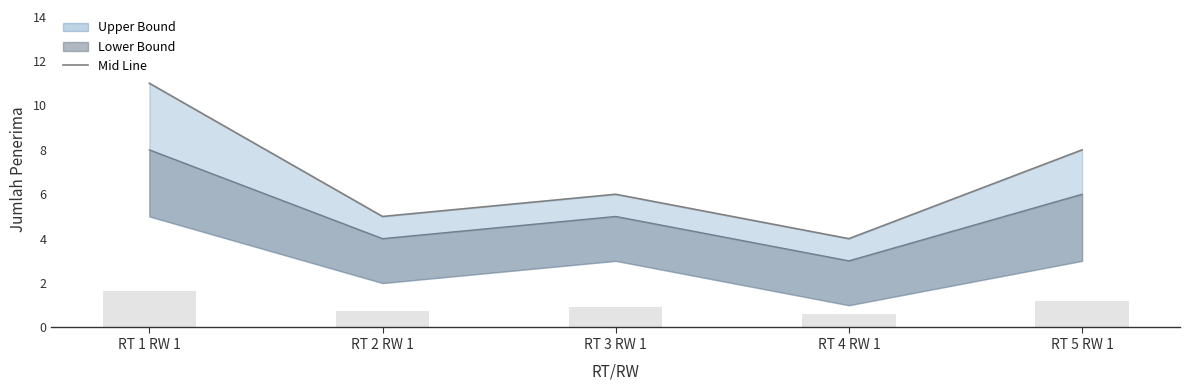

What is the change in value from RT 2 RW 1 to RT 5 RW 1?

+3